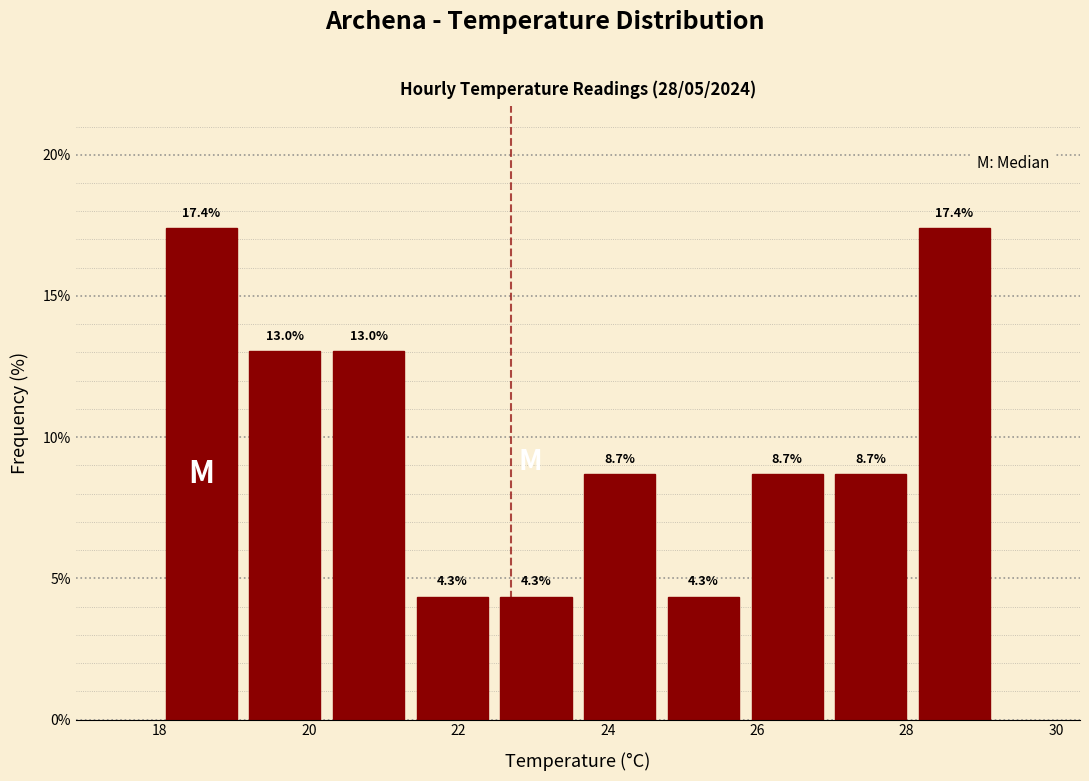

Reading left to right, list every bar in this chart as the range it spans on the x-axis followed by its height. The bar edges are not printed on the chart, so give them approximately, as read against the axis.

18.00 to 19.12: 17.4
19.12 to 20.24: 13.0
20.24 to 21.36: 13.0
21.36 to 22.48: 4.3
22.48 to 23.60: 4.3
23.60 to 24.72: 8.7
24.72 to 25.84: 4.3
25.84 to 26.96: 8.7
26.96 to 28.08: 8.7
28.08 to 29.20: 17.4